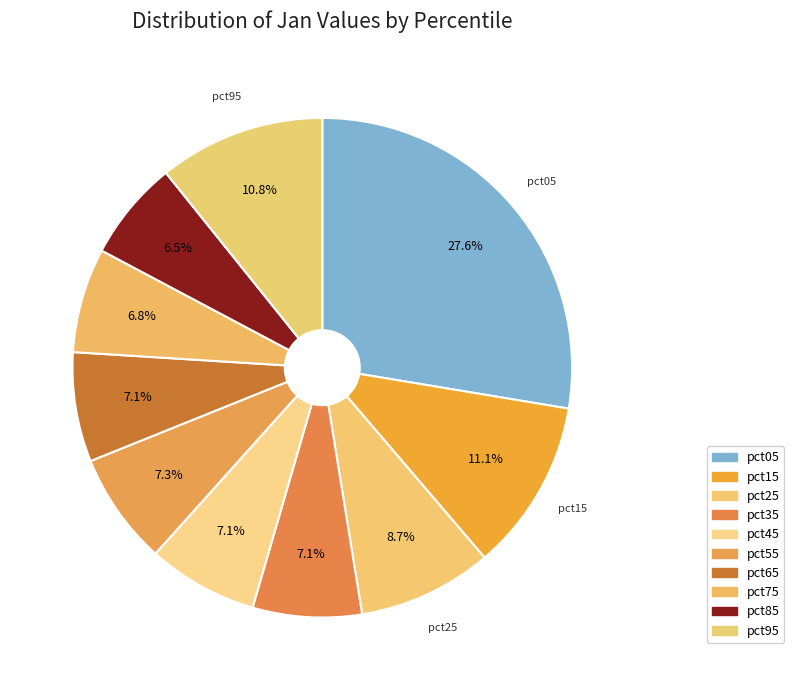

To the nearest percent, what percentage of the pie is pct05?

28%